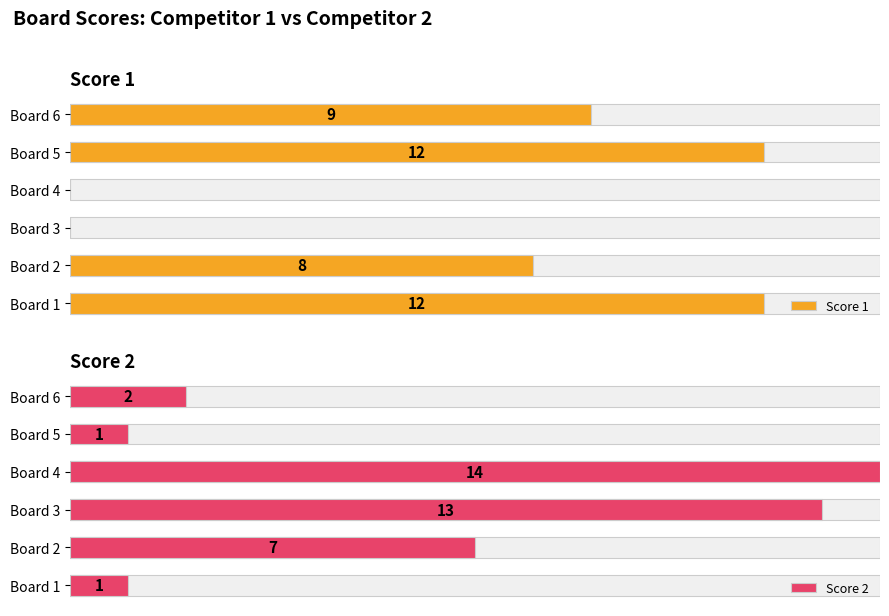

What is the difference between the second highest and minimum values in the Score 1 series?

12